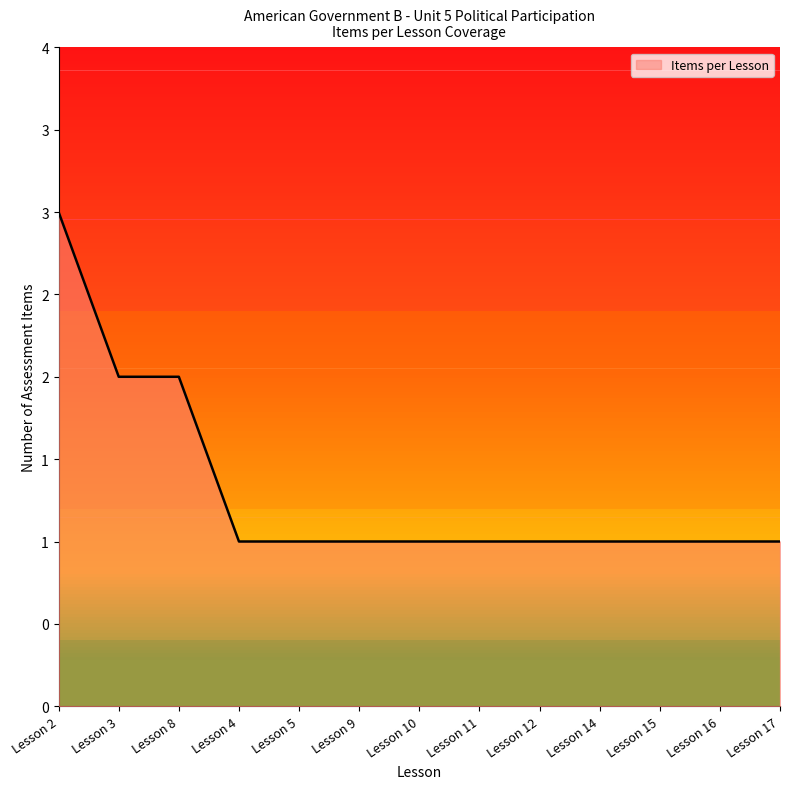

The chart shows a value of 1 at Lesson 4. True or false?

True